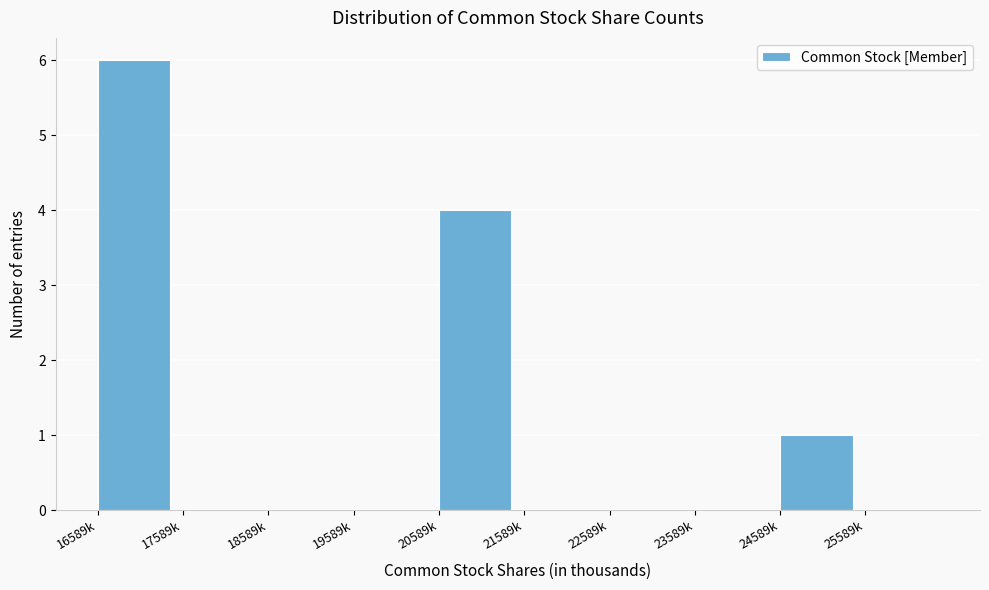

Reading right to left, transcribe all the data shown in this chart.

25589k=0	24589k=1	23589k=0	22589k=0	21589k=0	20589k=4	19589k=0	18589k=0	17589k=0	16589k=6